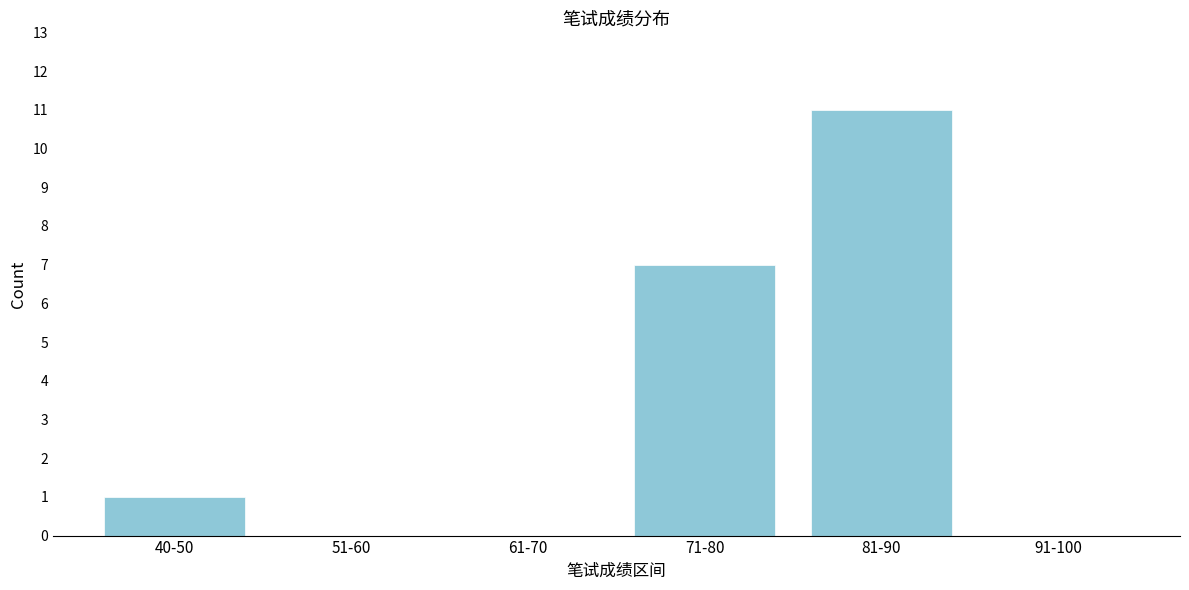

Reading left to right, list all the values displayed in this chart.

40-50=1	51-60=0	61-70=0	71-80=7	81-90=11	91-100=0